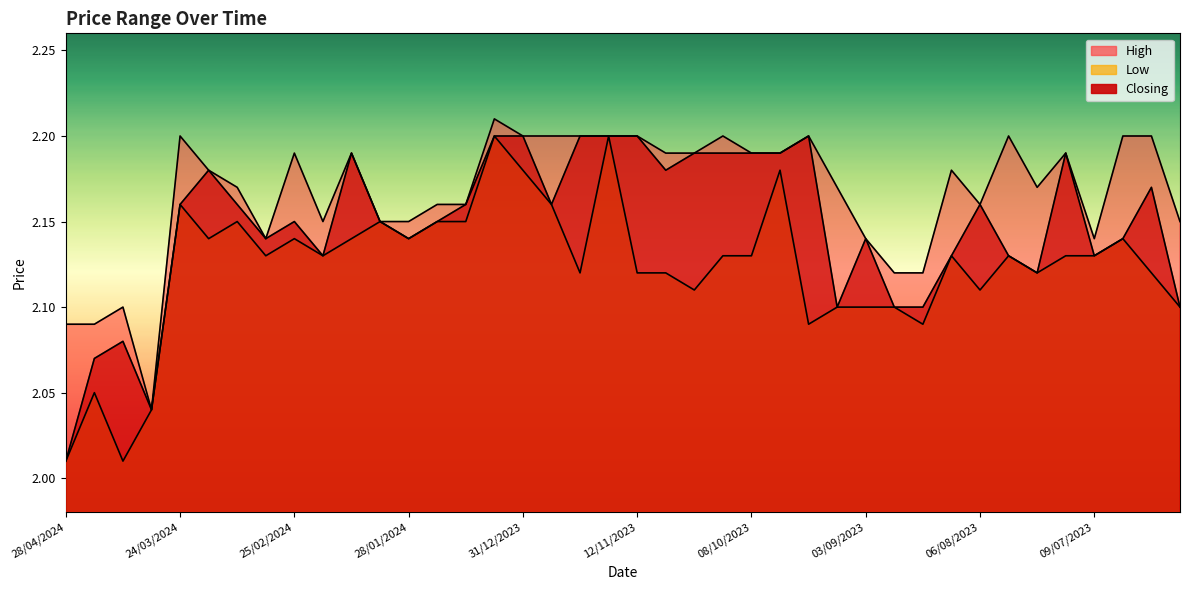

Is it true that Closing equals 0.5 at 28/05/2023?

False